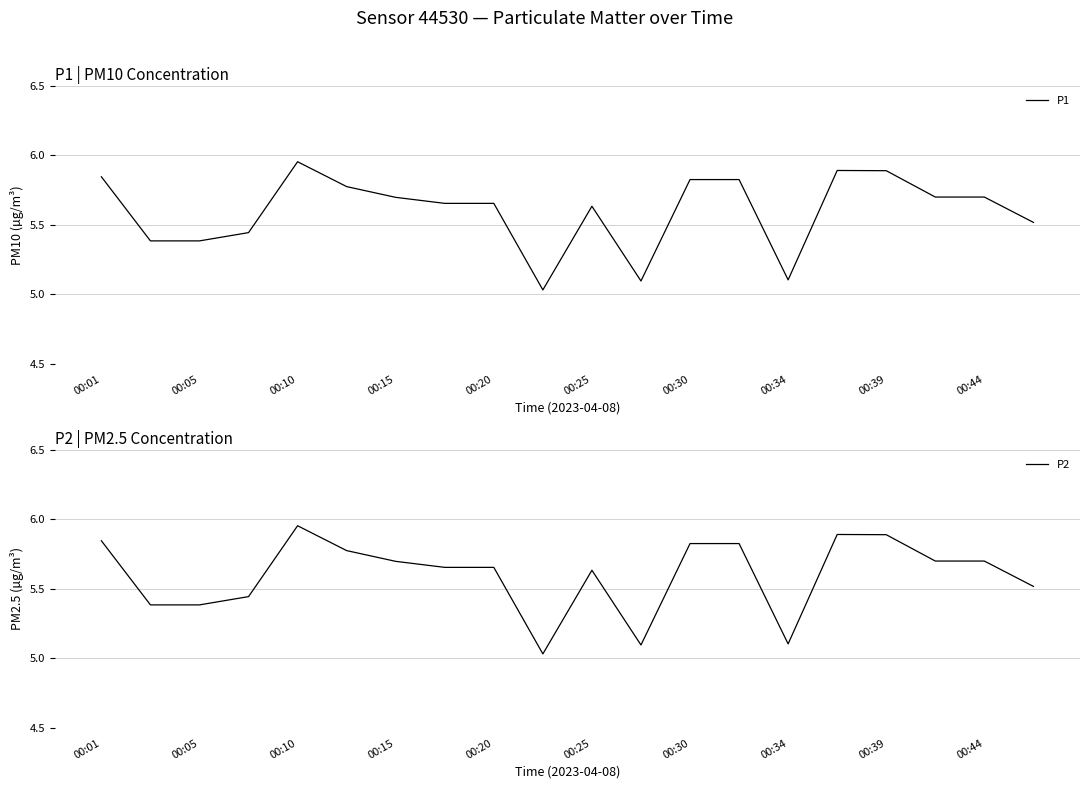

The P1 series shows 5.7 at 00:44. True or false?

True